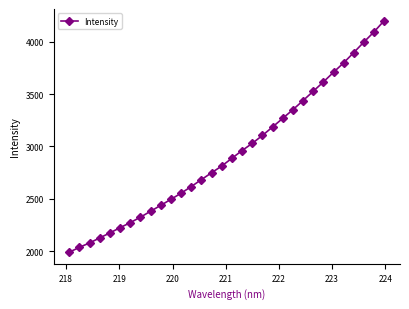

What is the smallest value displayed?

1992.1